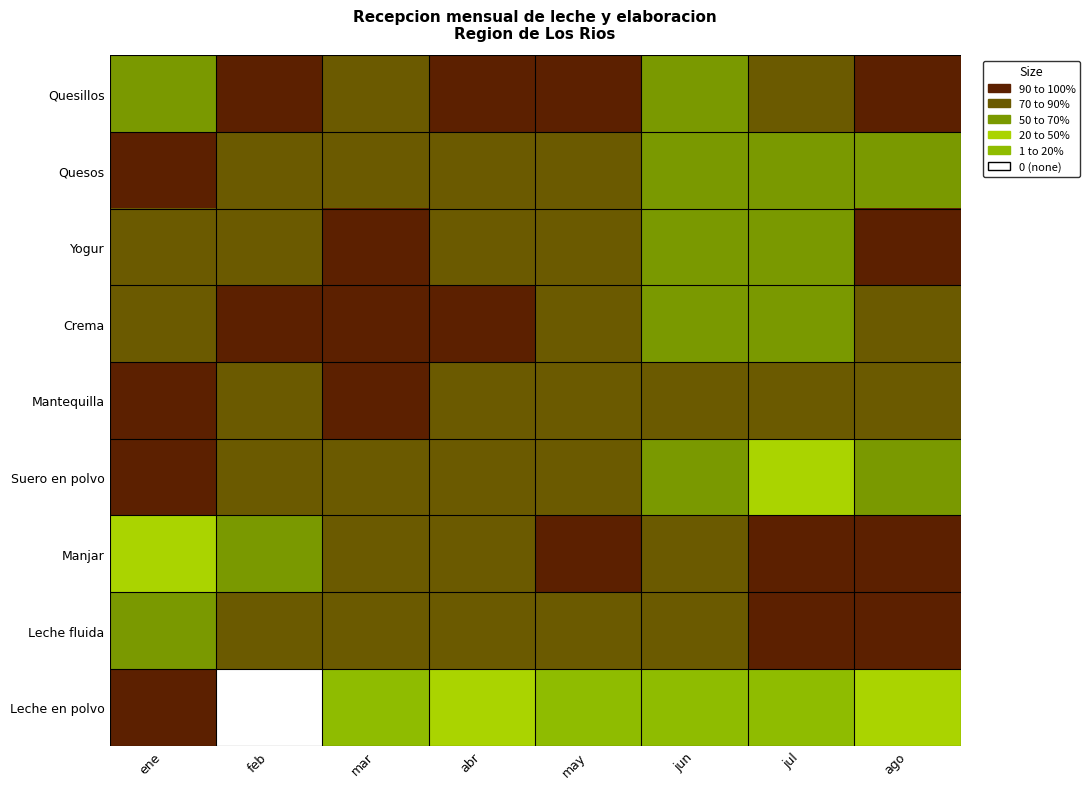

At how many categories does at least one series exceed 67?

8